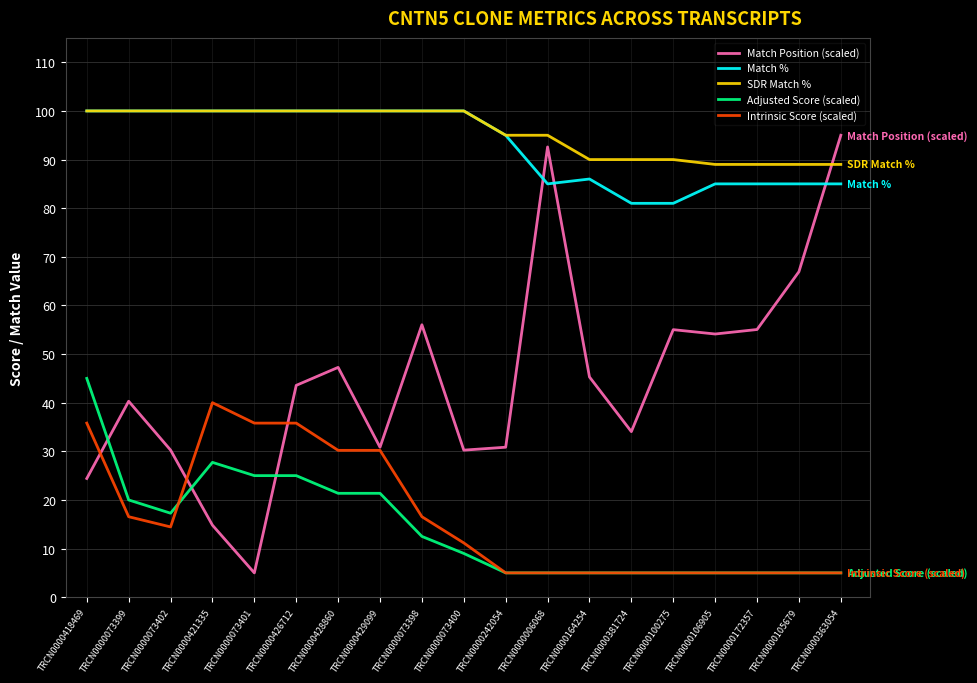

The value of SDR Match % at TRCN0000164254 is 122.2. True or false?

False